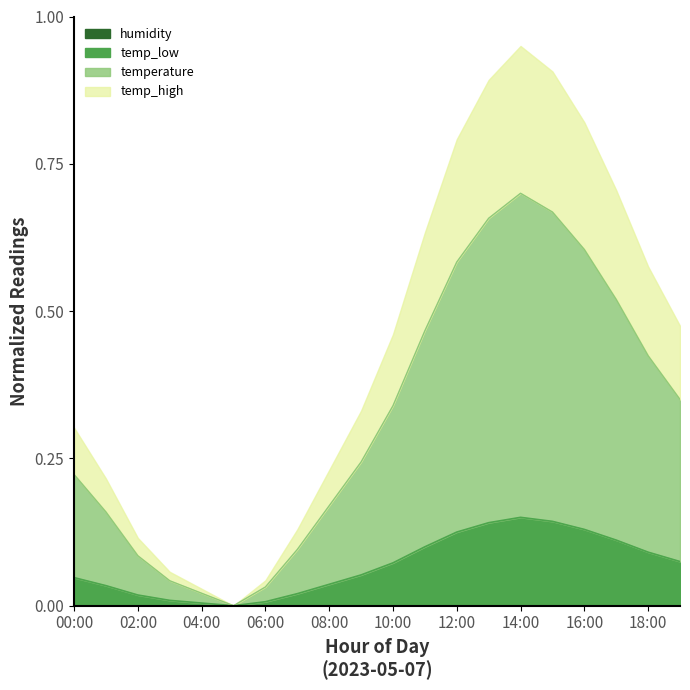

True or false: the data has more than 0 interior local peaks.

True